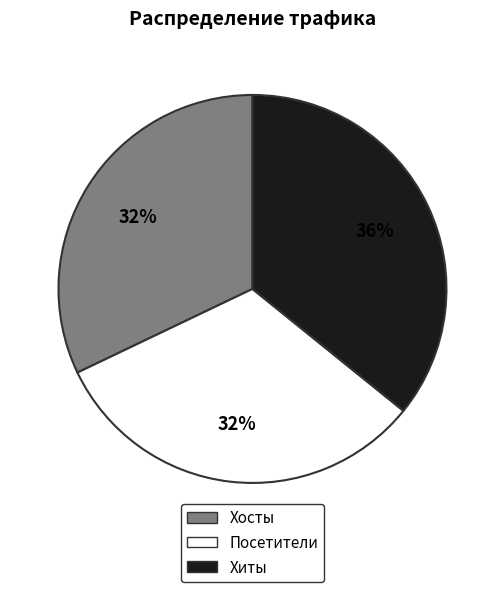

Do Хиты and Посетители together represent more than half of the pie?

Yes